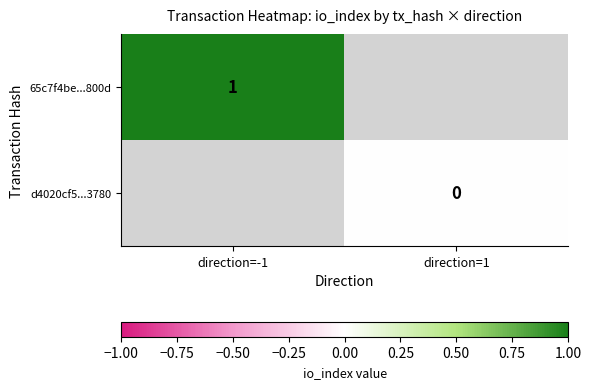

At how many categories does at least one series exceed 0?

1